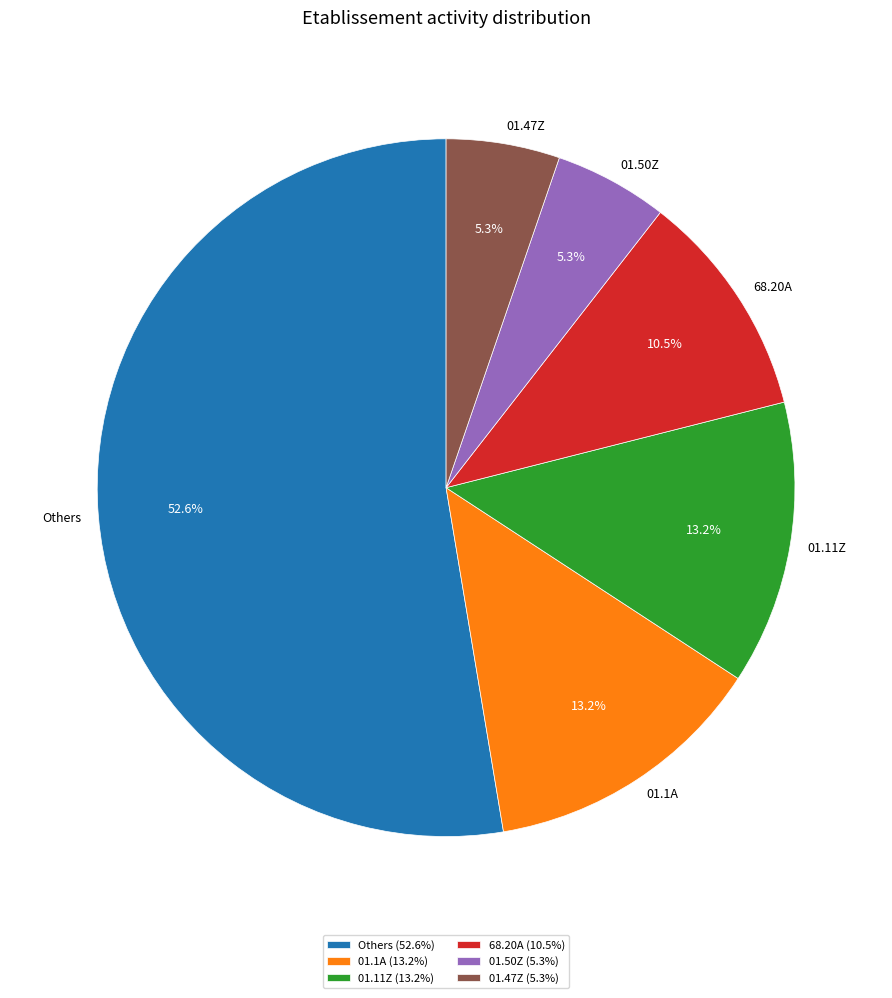

How many slices are in this pie chart?

6